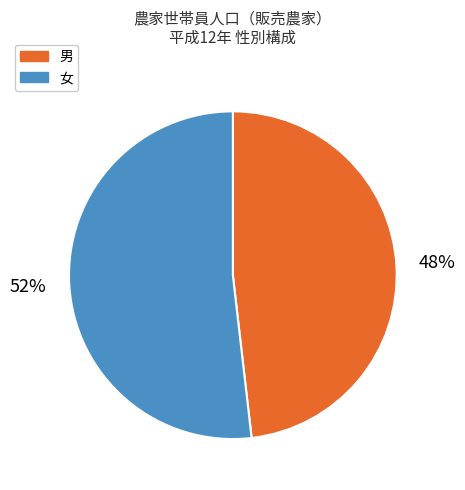

Is there a majority slice in this chart?

Yes